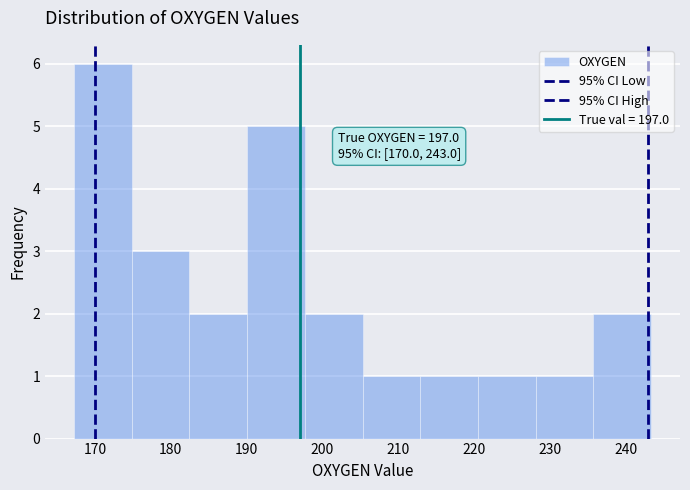

Which range on the x-axis has the tallest bar?

167 to 175